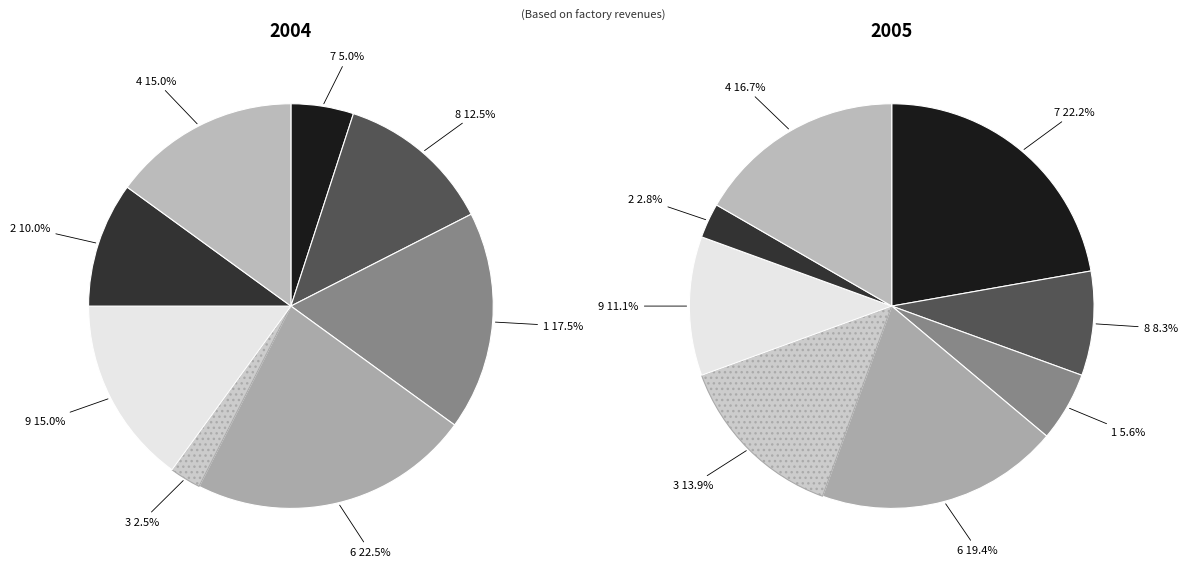

To the nearest percent, what is the combined percentage of 4 and 8?

28%